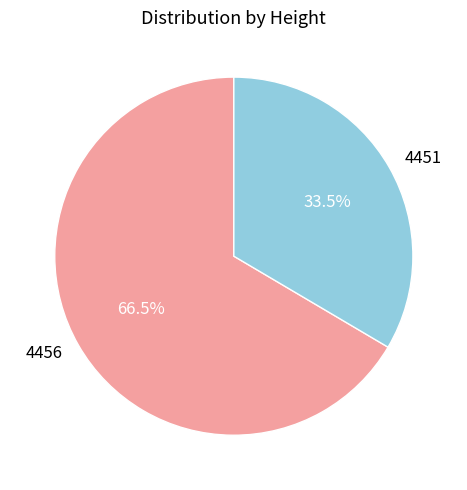

What is the ratio of the value at 4456 to the value at 4451?

2.0